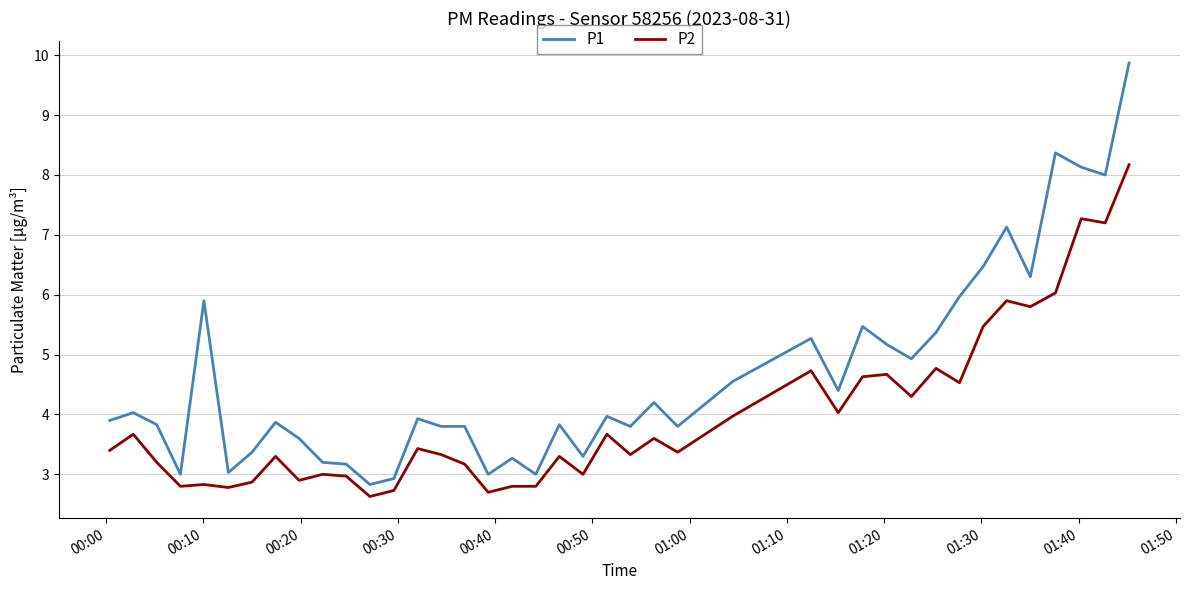

True or false: P2 and P1 intersect in this chart.

False